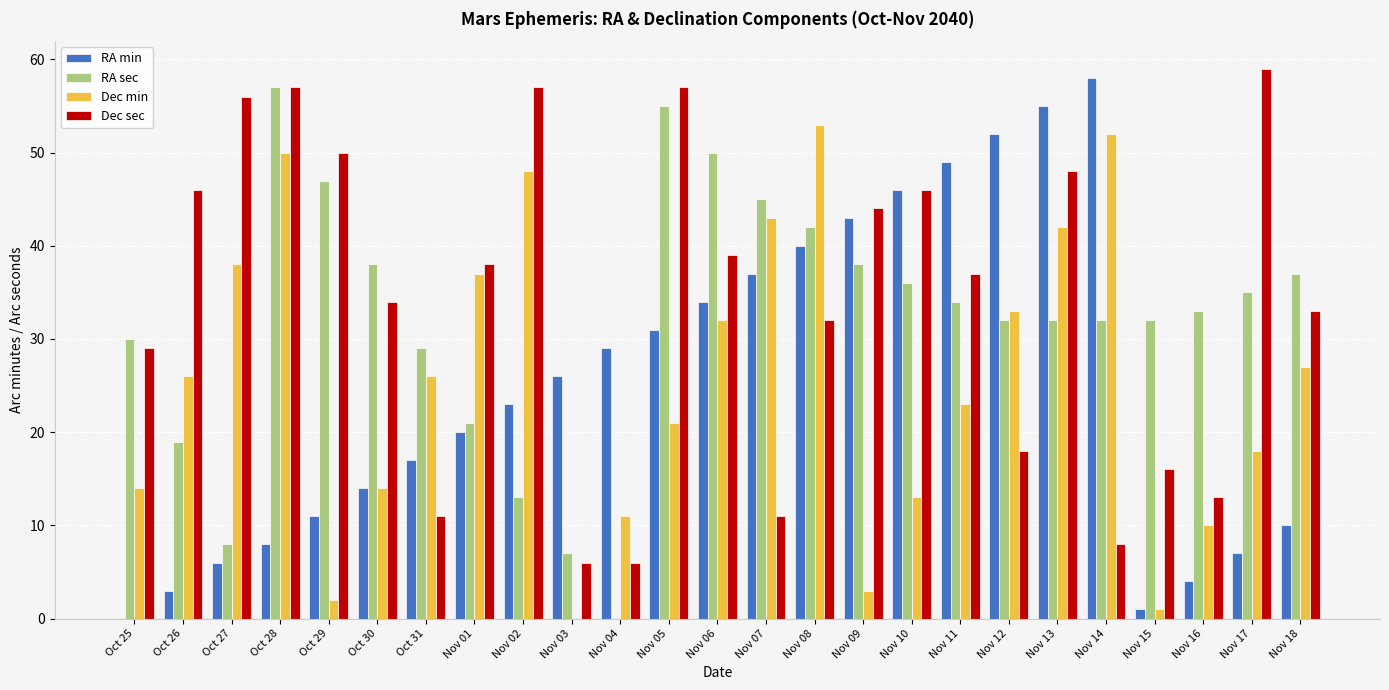

Is the value of Dec sec at Nov 02 greater than the value of Dec min at Nov 17?

Yes